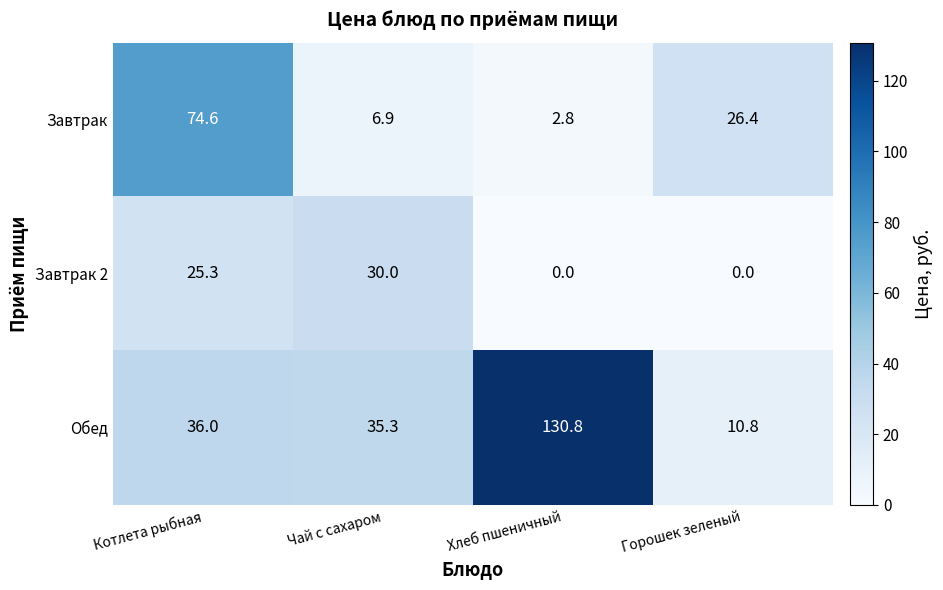

What is the sum of the Обед values at Чай с сахаром and Котлета рыбная?

71.3